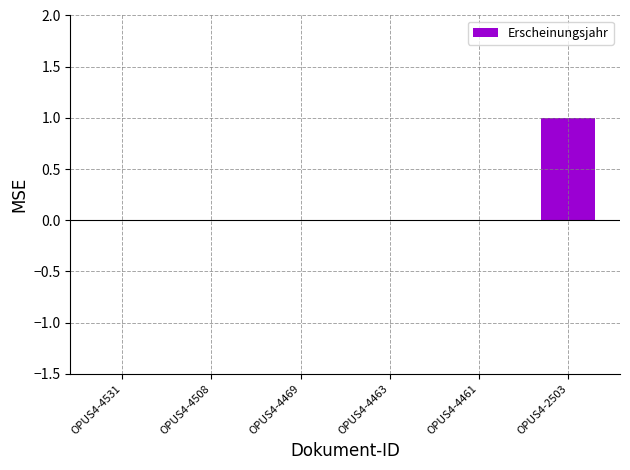

The value at OPUS4-4531 is 1. True or false?

False